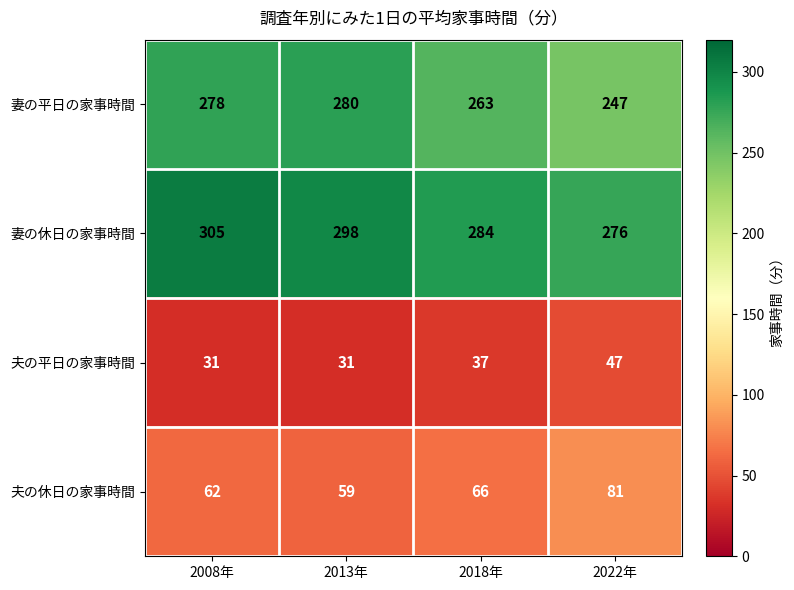

Rank the series at 2022年 from lowest to highest value.

夫の平日の家事時間, 夫の休日の家事時間, 妻の平日の家事時間, 妻の休日の家事時間